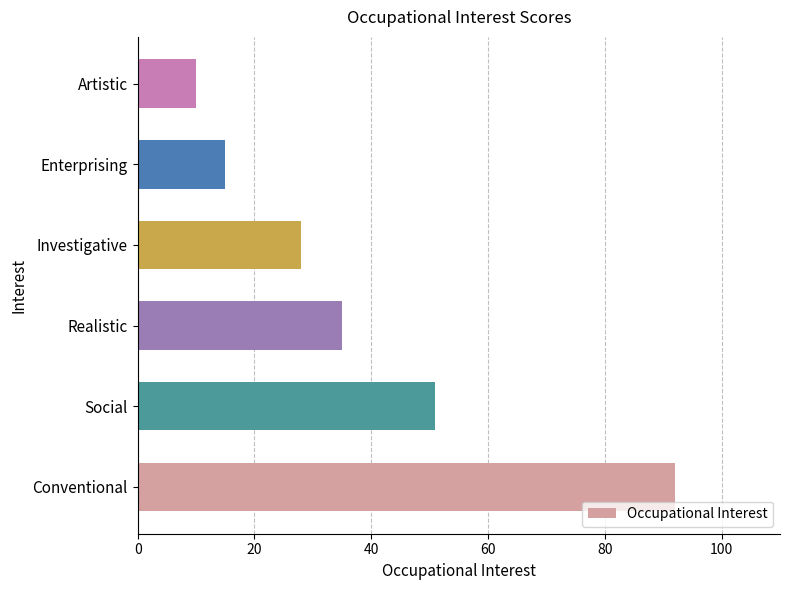

What is the smallest value displayed?

10